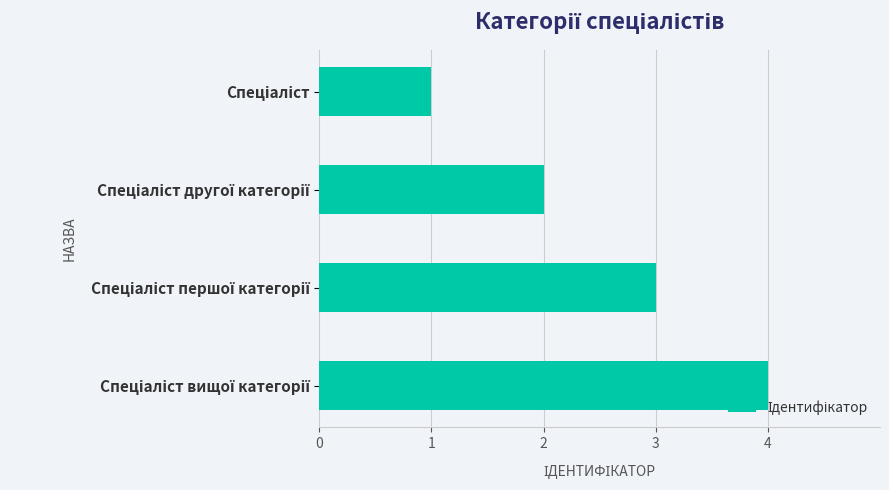

What is the greatest value displayed?

4